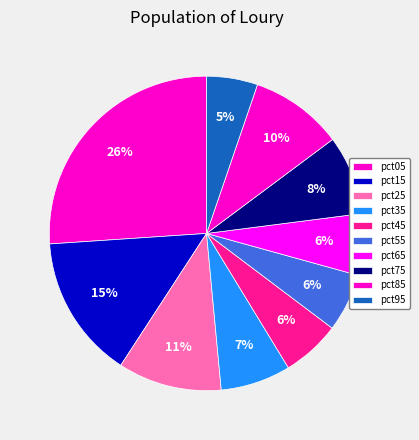

Rank the categories by value from lowest to highest.

pct95, pct55, pct45, pct65, pct35, pct75, pct85, pct25, pct15, pct05